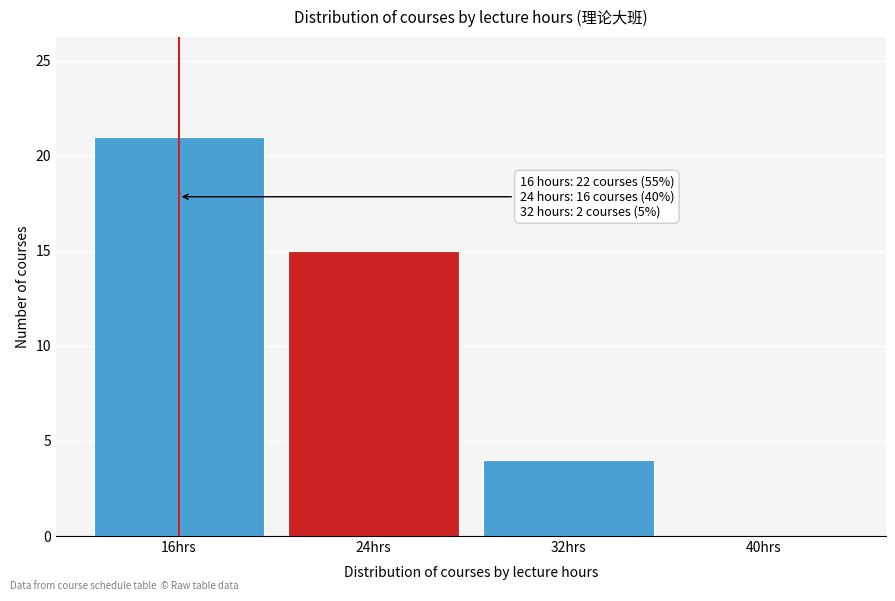

Reading left to right, extract all data points from this chart.

16hrs=21	24hrs=15	32hrs=4	40hrs=0